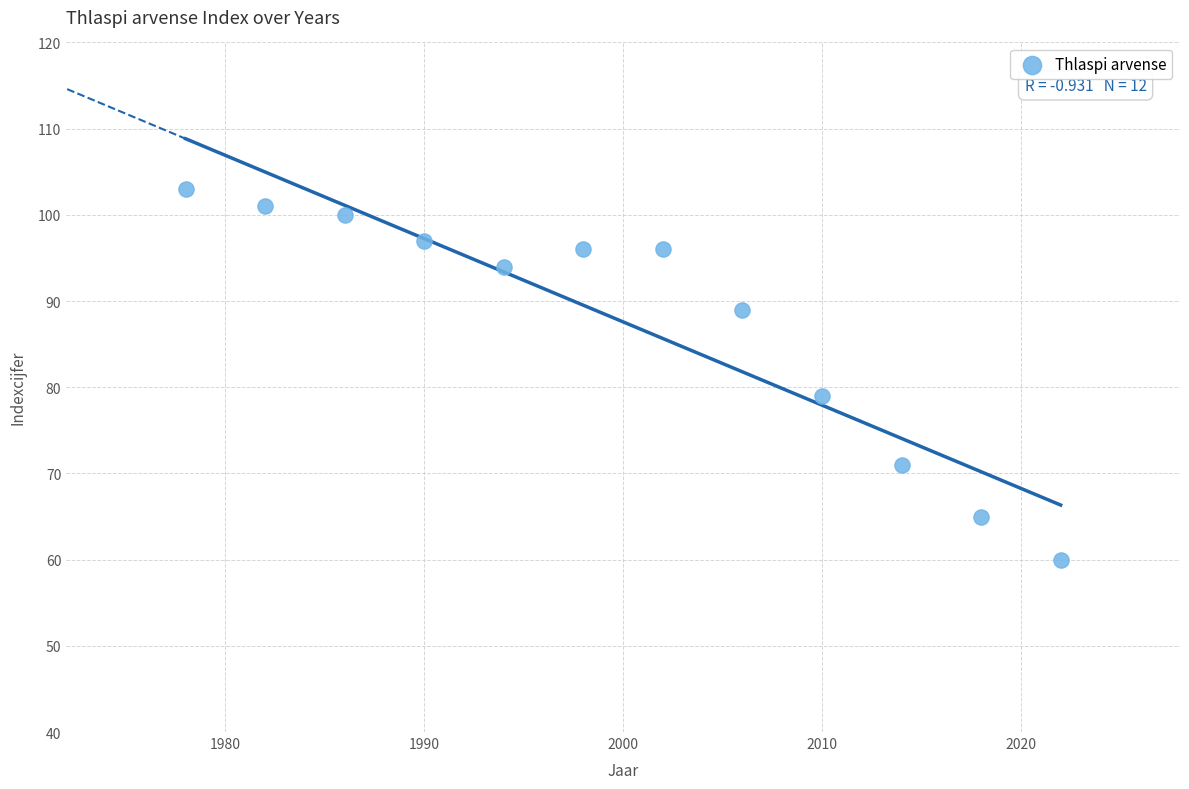

What Y value in the scatter plot is closest to 81?

79